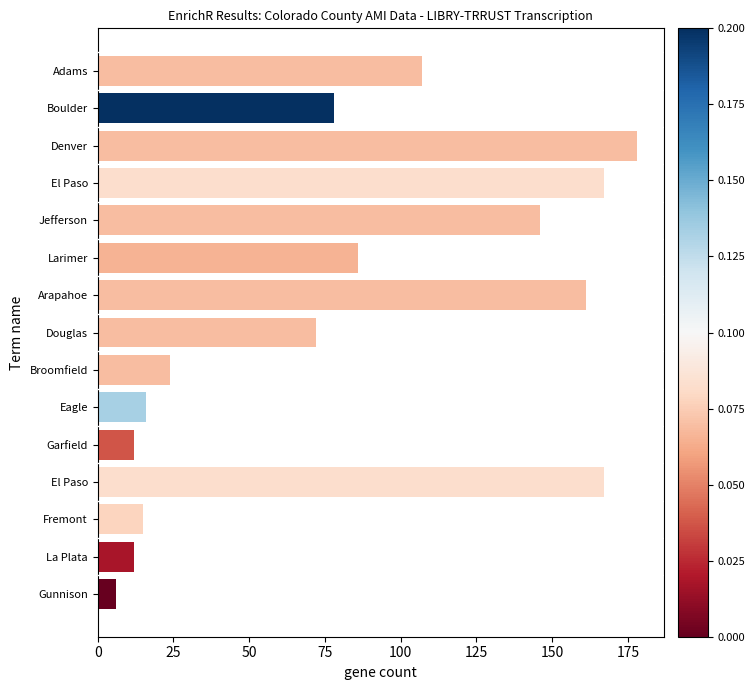

What is the sum of all values?

1247